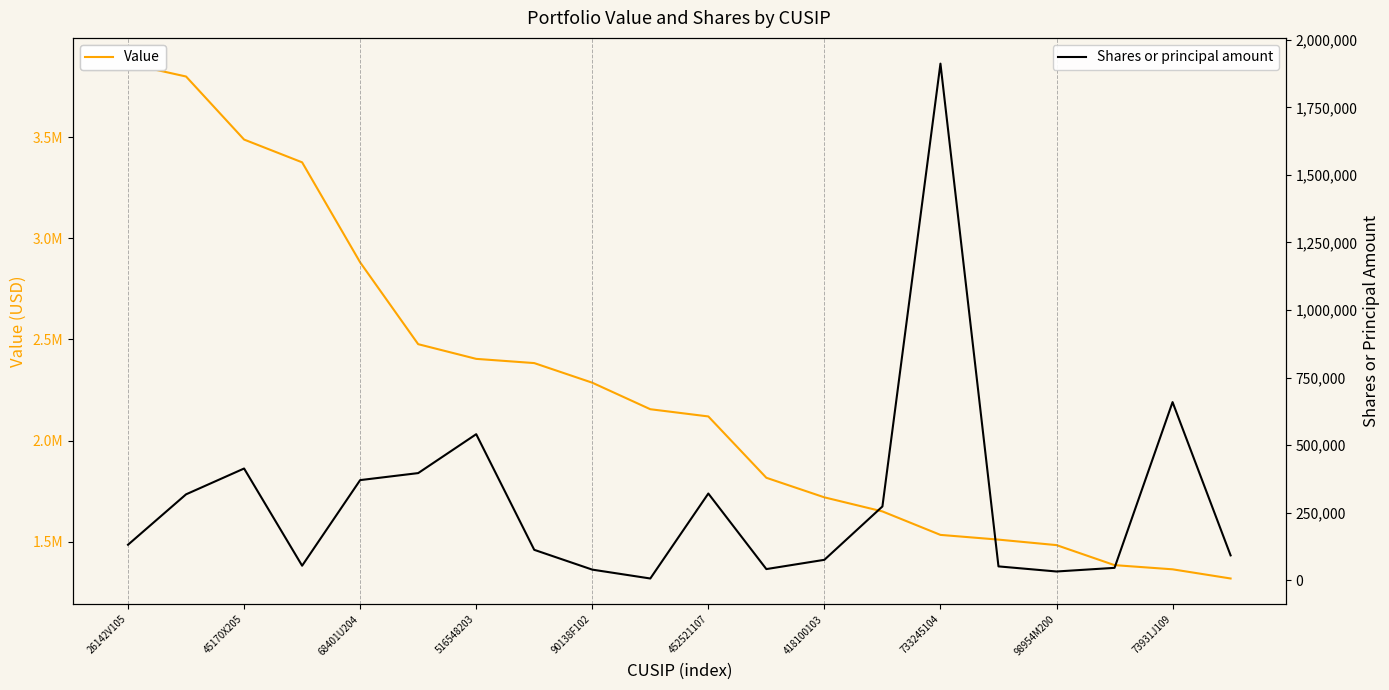

Between which two adjacent categories do Value and Shares or principal amount first intersect?

13 and 14